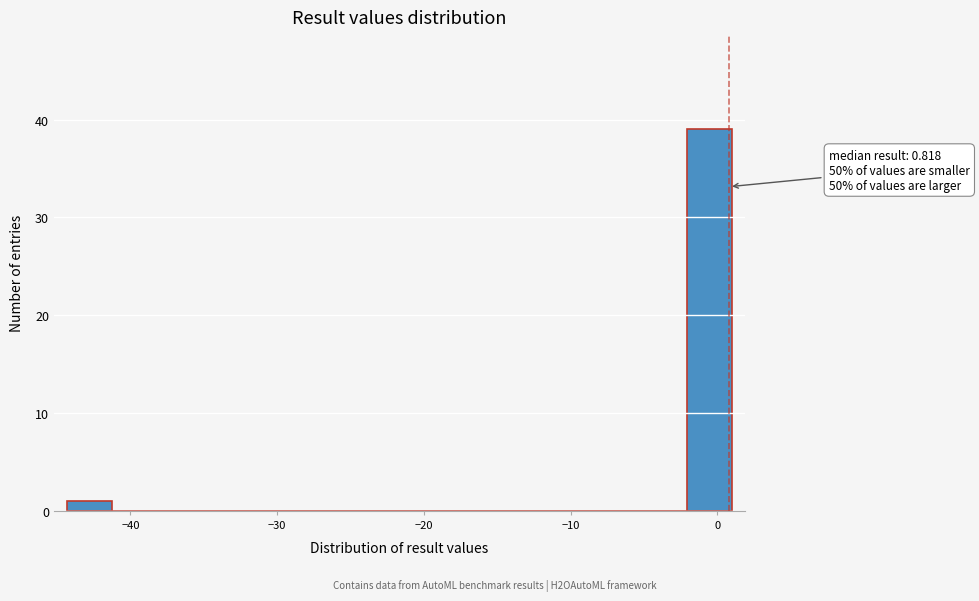

Read against the x-axis, roughly where is the centre of the tallest bar?

-1